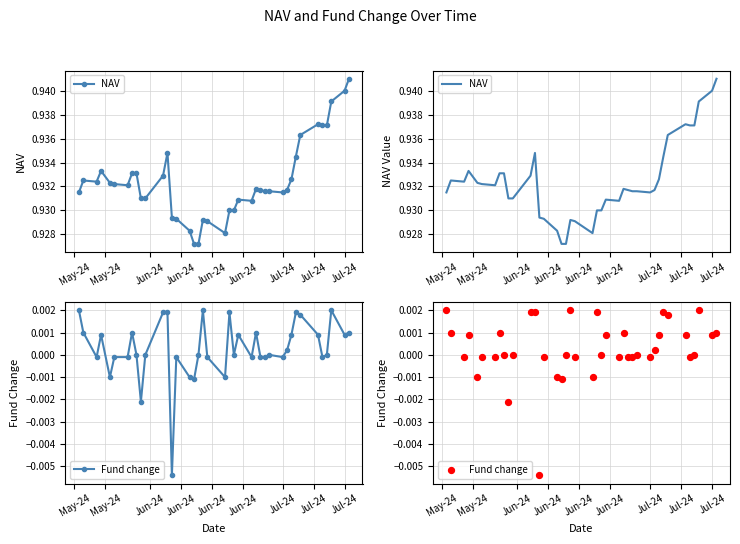

Which series has the largest total across all categories?

NAV